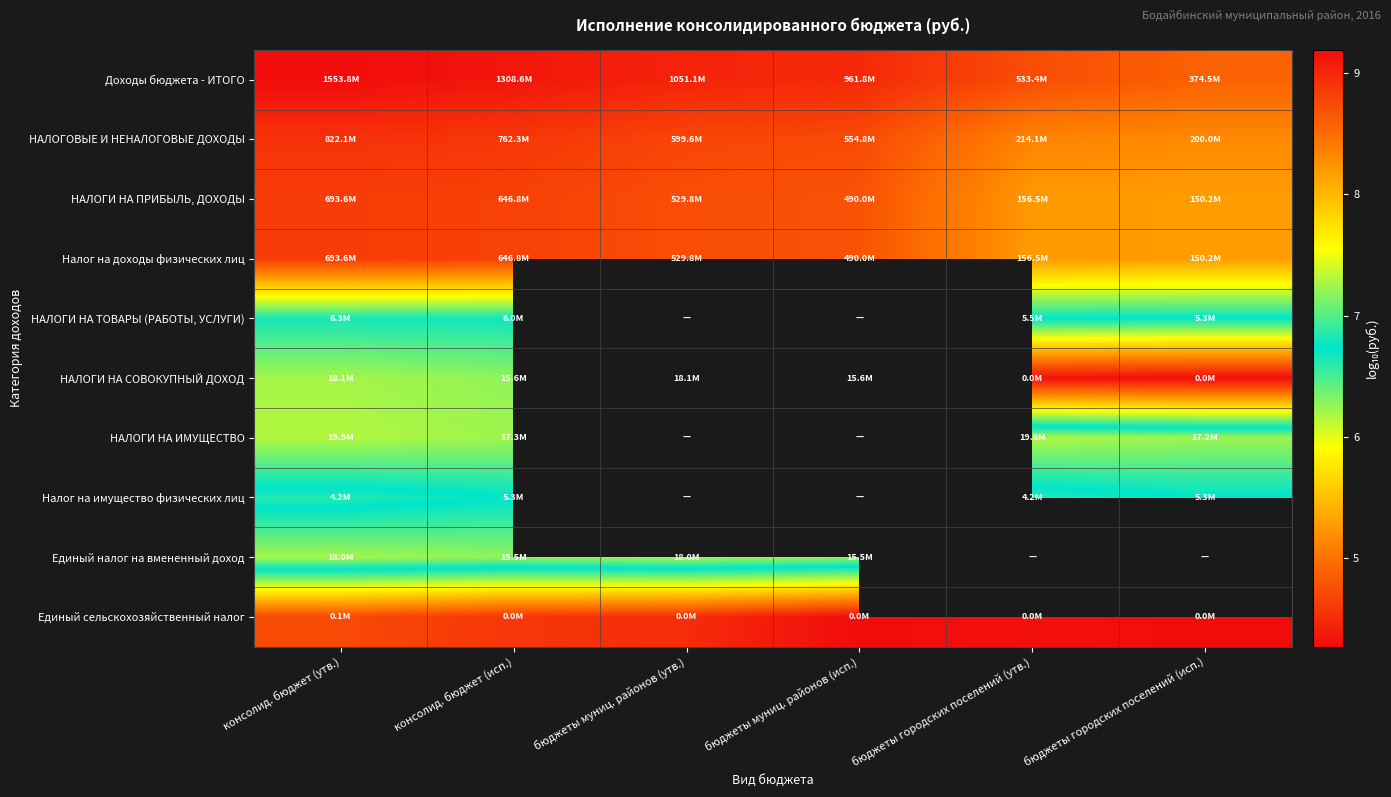

At which label does Единый сельскохозяйственный налог reach its peak?

консолид. бюджет (утв.)